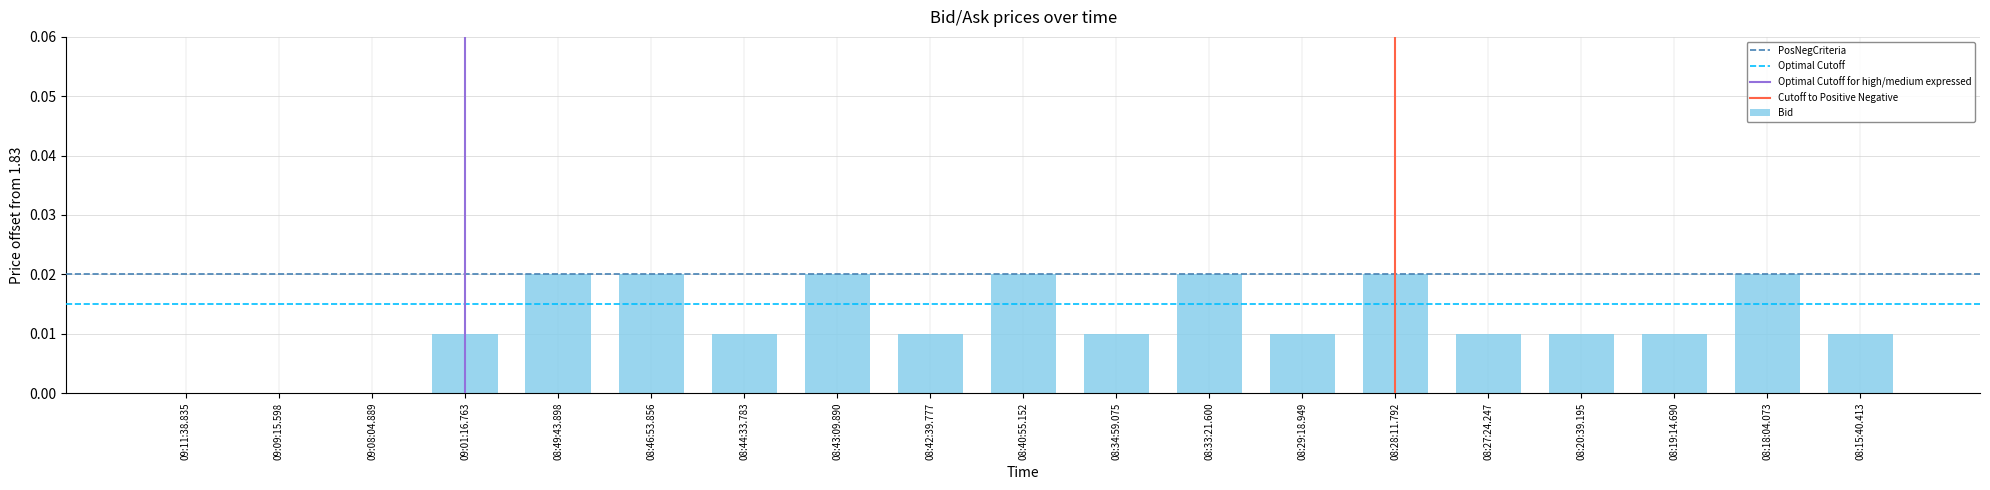

Does the chart contain stacked bars?

No